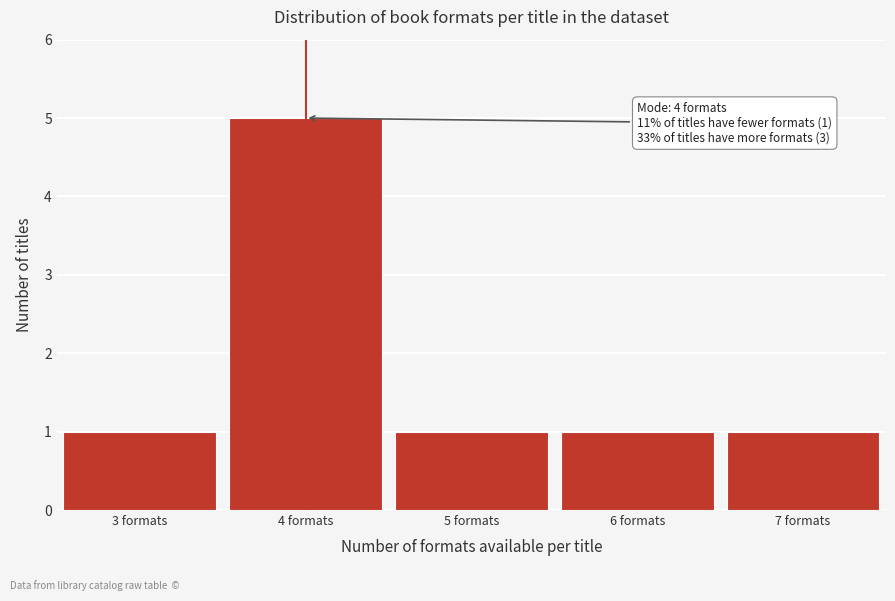

Which range on the x-axis has the tallest bar?

3.5 to 4.5